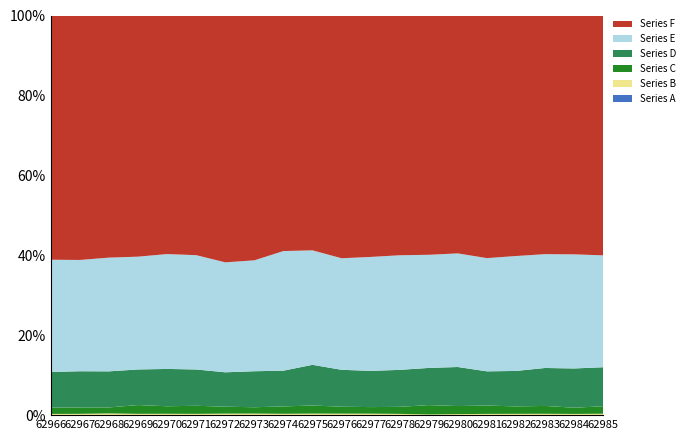

Reading left to right, list all the values displayed in this chart.

Series A: 3	5	2	0	0	0	0	2	1	2	1	2	4	0	2	2	1	1	1	0
Series B: 18	18	29	24	25	25	27	26	24	29	26	24	19	13	18	21	23	24	22	26
Series C: 109	115	108	161	139	158	123	113	138	162	125	115	129	172	155	155	137	145	118	140
Series D: 623	645	650	654	690	710	611	643	669	814	666	636	676	685	753	635	654	701	746	728
Series E: 1957	1985	2049	2071	2123	2235	1953	1980	2238	2290	2013	1998	2096	2084	2190	2102	2119	2102	2168	2087
Series F: 4258	4361	4362	4428	4409	4686	4384	4371	4407	4698	4380	4235	4385	4408	4586	4504	4435	4407	4538	4475